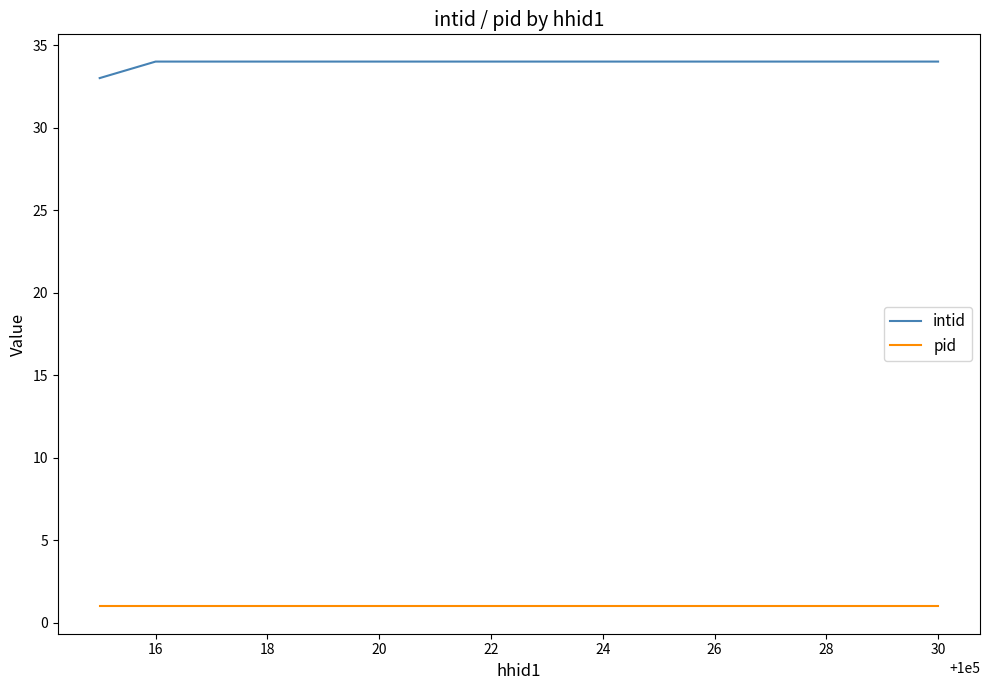

Reading right to left, extract all data points from this chart.

intid: 34	34	33
pid: 1	1	1